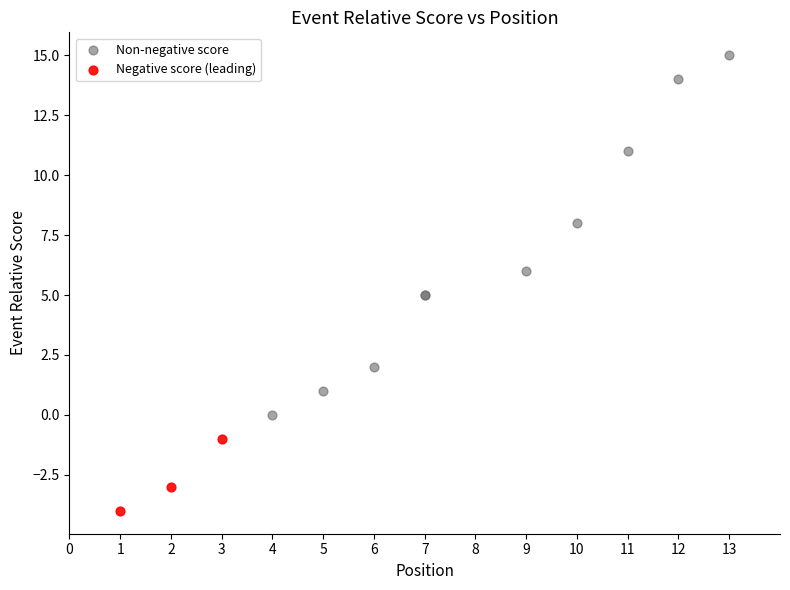

Which series contains the highest Y value?

Non-negative score